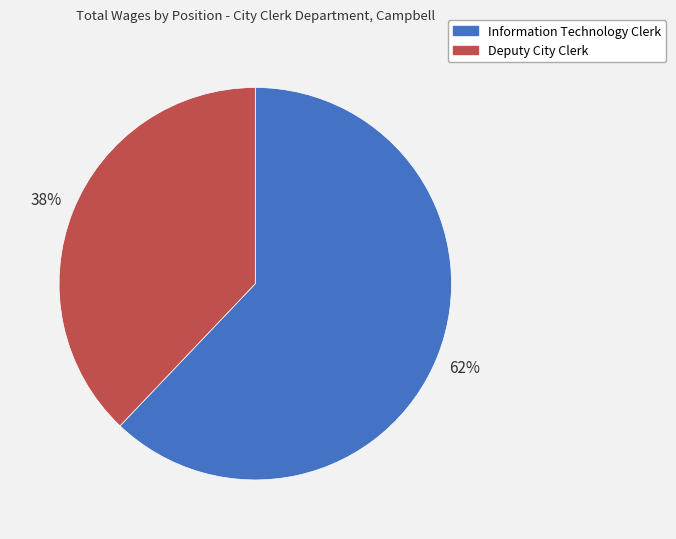

To the nearest percent, what is the difference between the Information Technology Clerk and Deputy City Clerk slice percentages?

24%